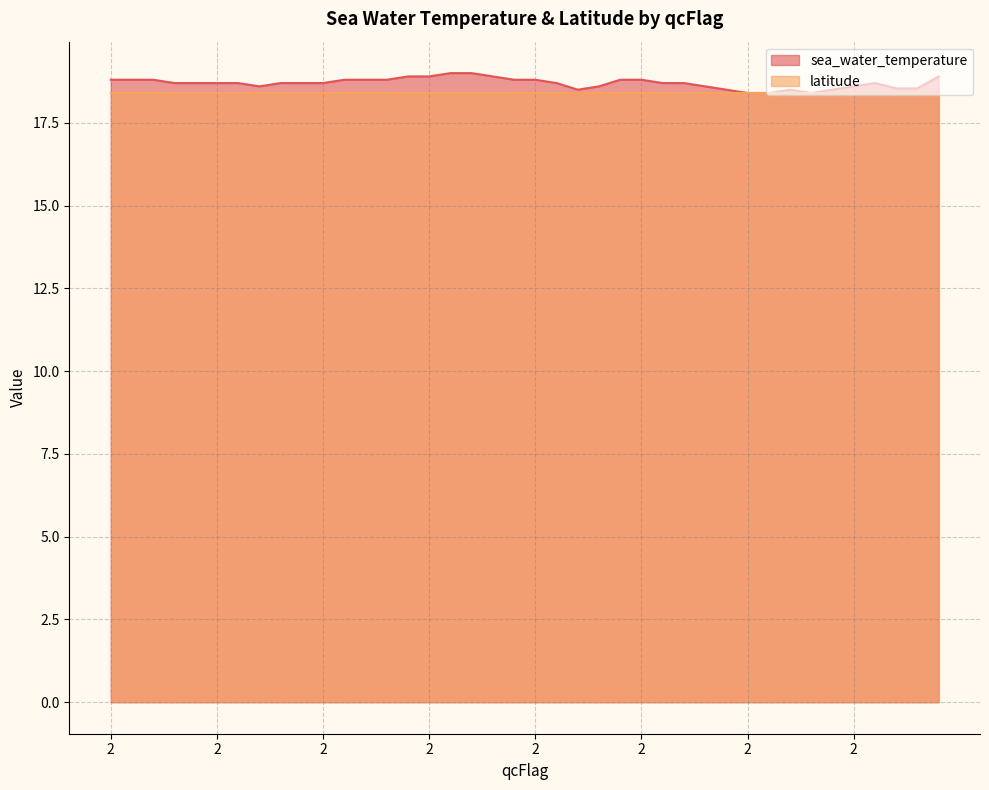

At which category does the data reach its first local valley?

2